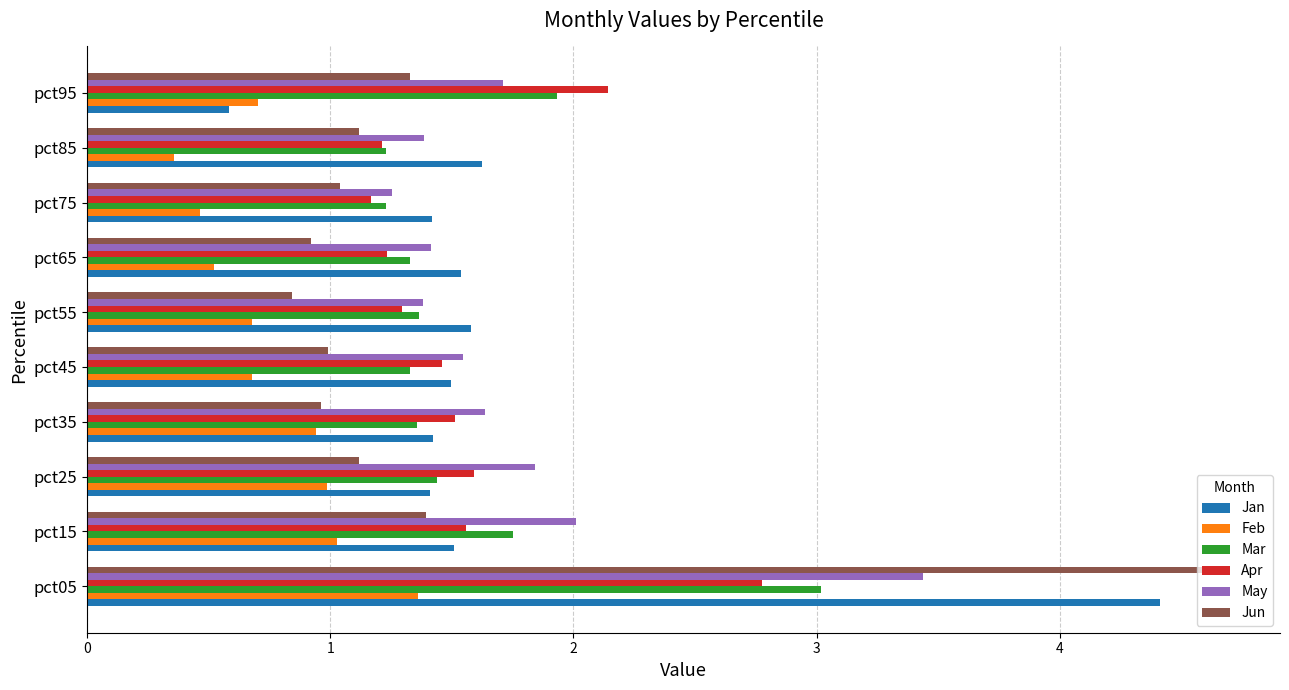

What is the average value of the Mar series?

1.6